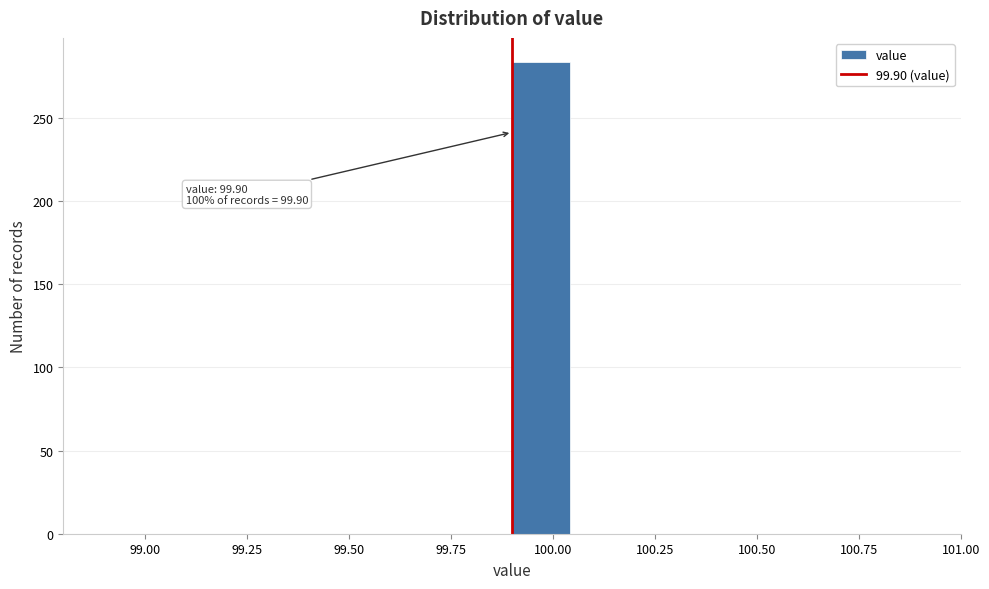

Read against the x-axis, roughly where is the centre of the tallest bar?

99.95